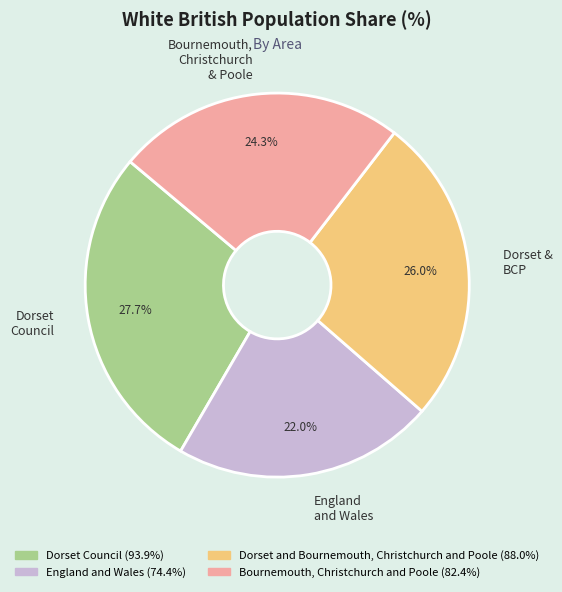

Rank the categories by value from lowest to highest.

England and Wales, Bournemouth, Christchurch & Poole, Dorset & BCP, Dorset Council